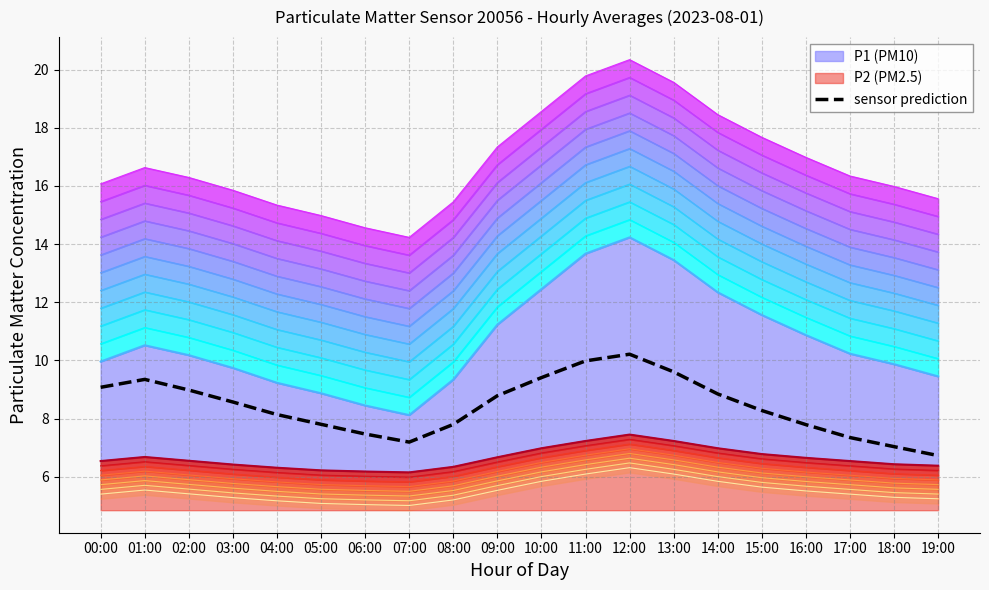

Is it true that the value at 13:00 is 16.0?

False